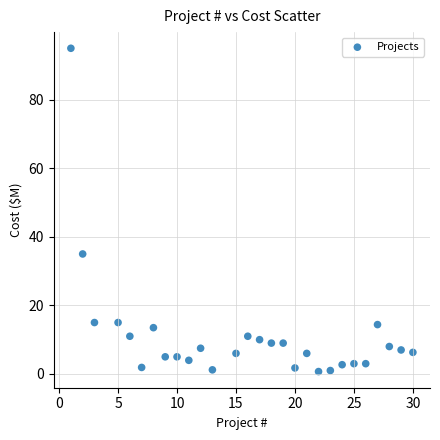

What Y value in the scatter plot is closest to 47?

35.0